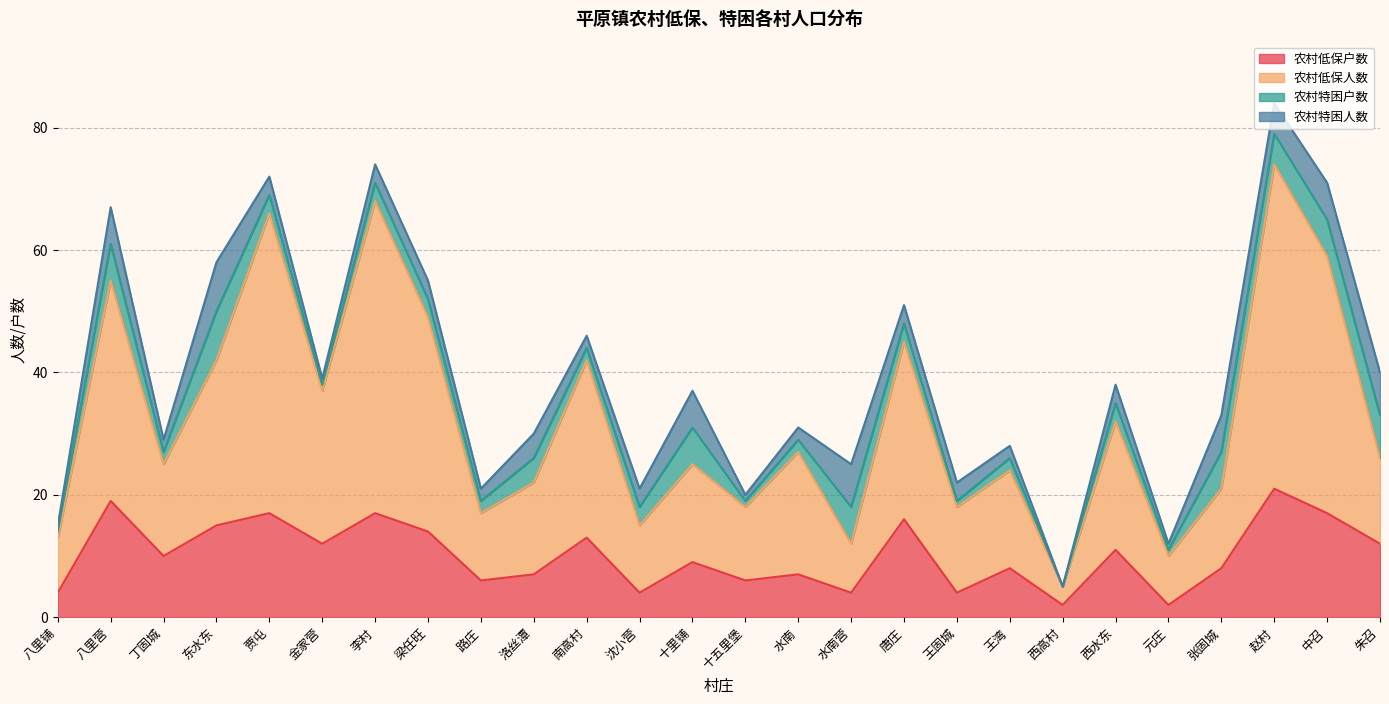

At which category does the chart reach its peak across all series?

赵村